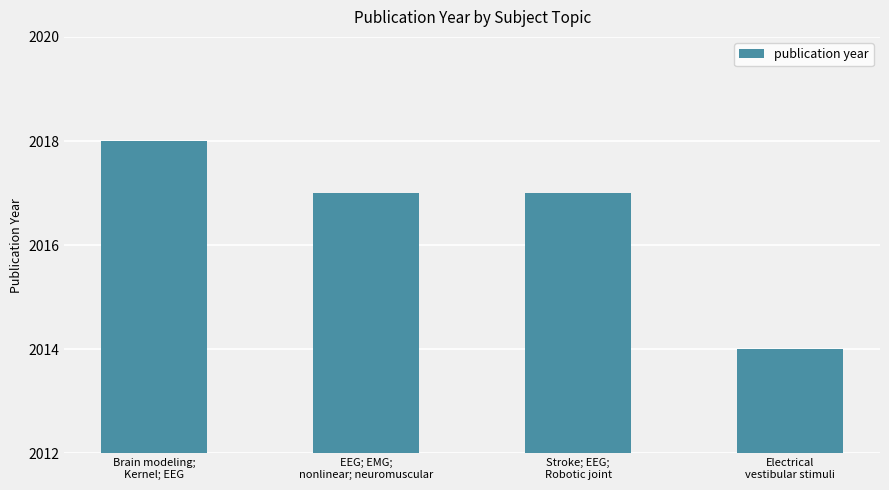

What is the difference between the second highest and minimum values?

3